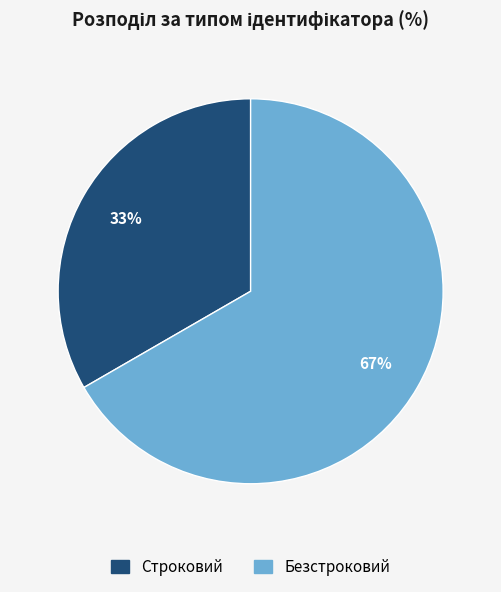

Rank the categories by value from lowest to highest.

Строковий, Безстроковий